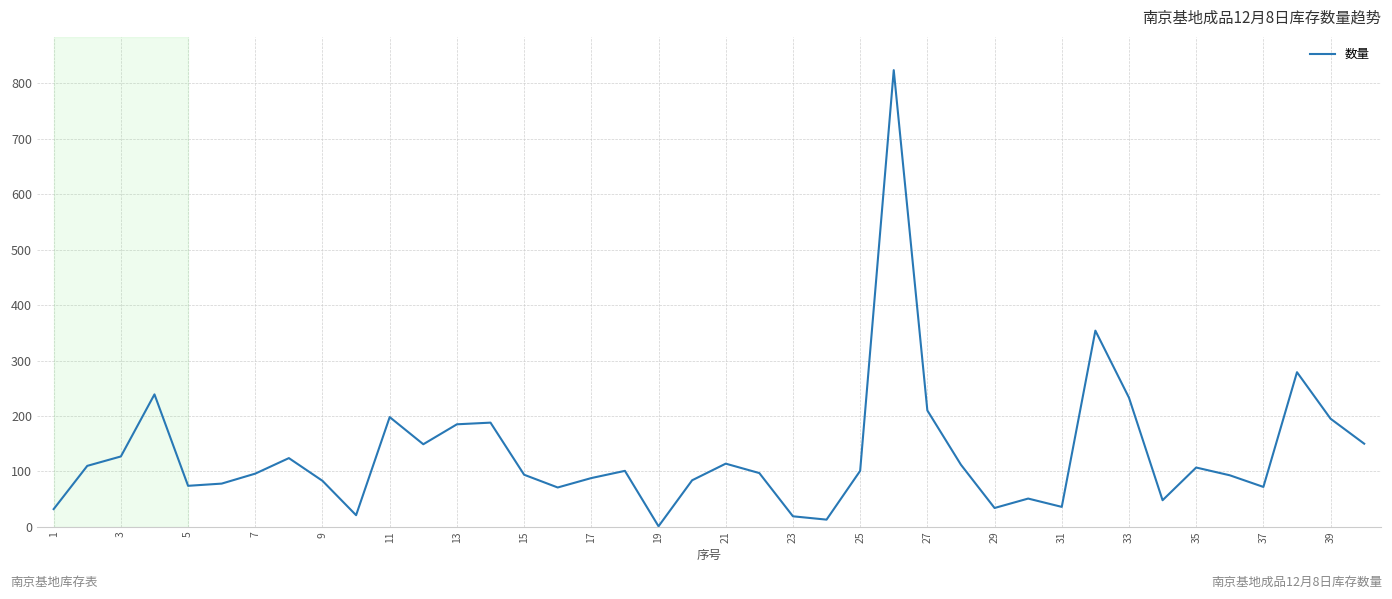

What is the difference between the maximum and minimum values?

823